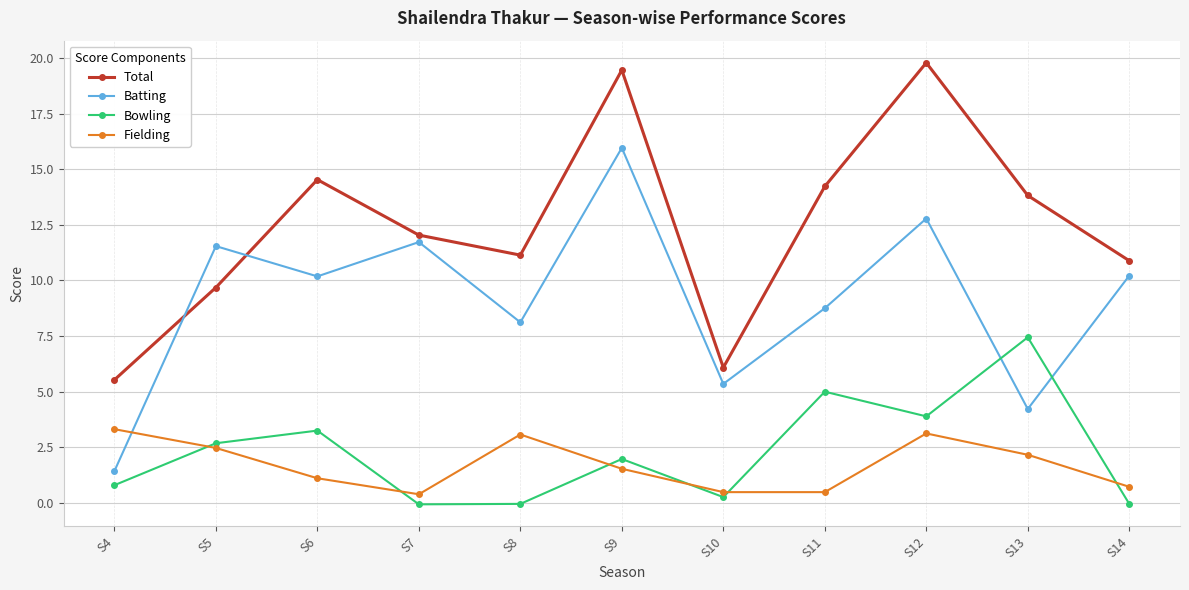

True or false: Total and Fielding cross at least once.

False